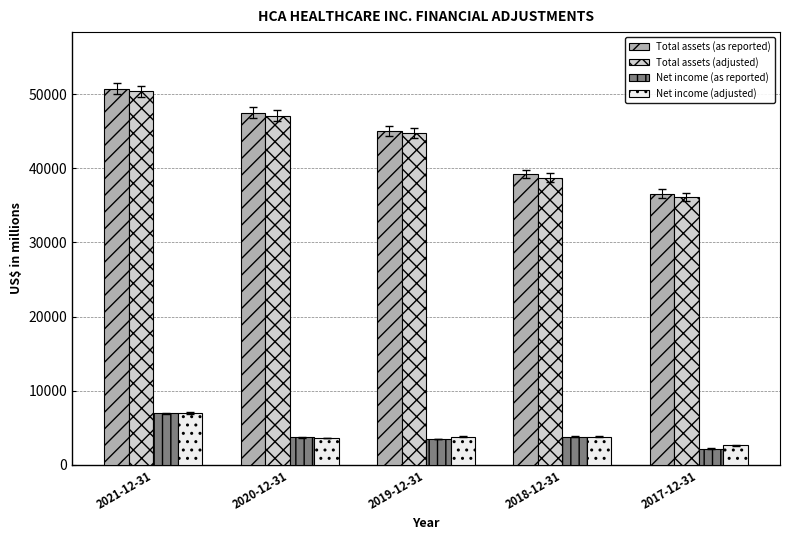

The value of Total assets (as reported) at 2020-12-31 is 16668. True or false?

False